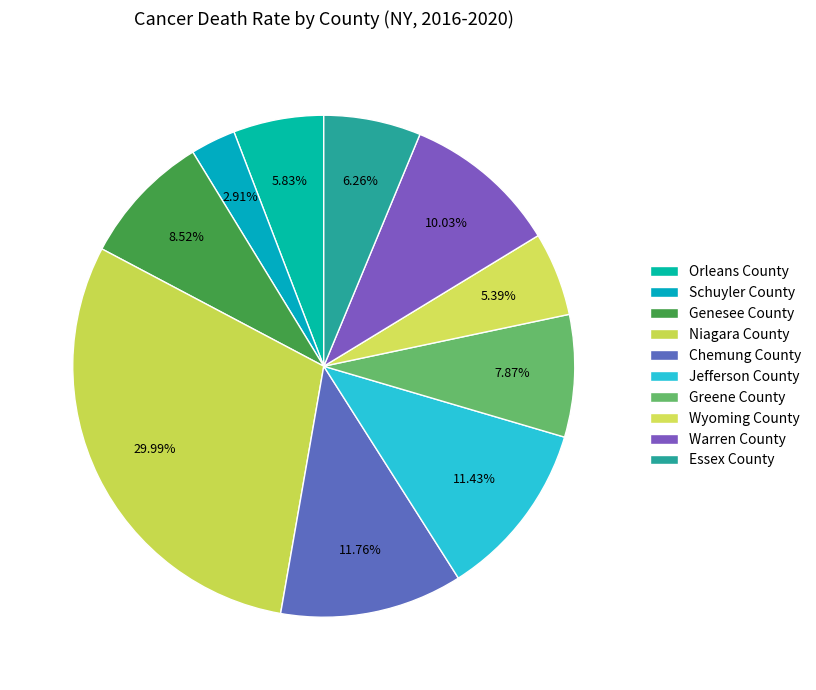

Is there any slice that represents more than half of the pie?

No